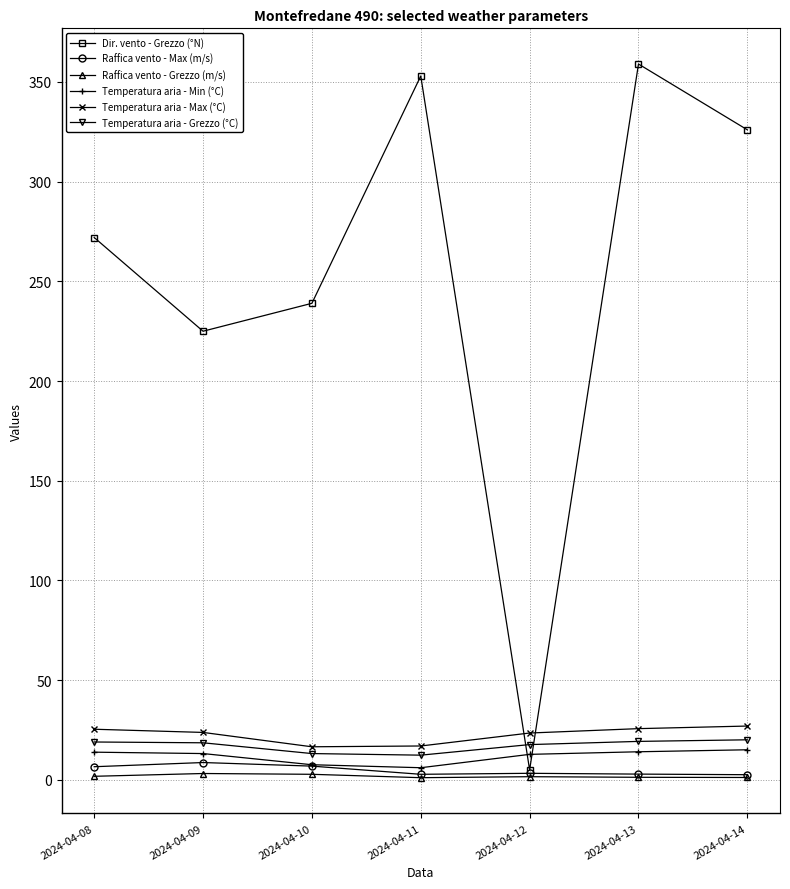

What is the sum of the Temperatura aria - Max (°C) values at 2024-04-08 and 2024-04-10?

42.0